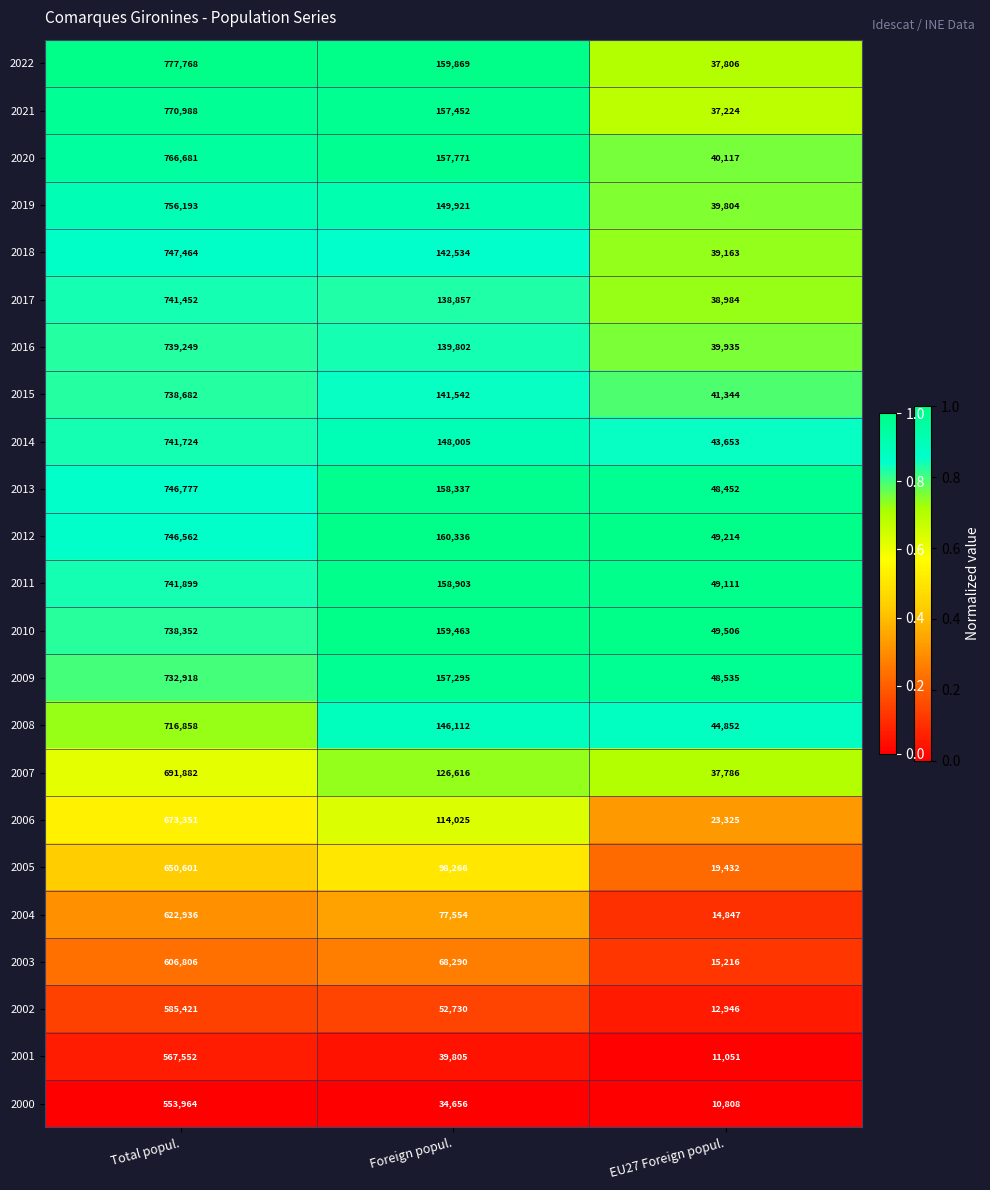

How many 2008 values are between 44852 and 716858?

3